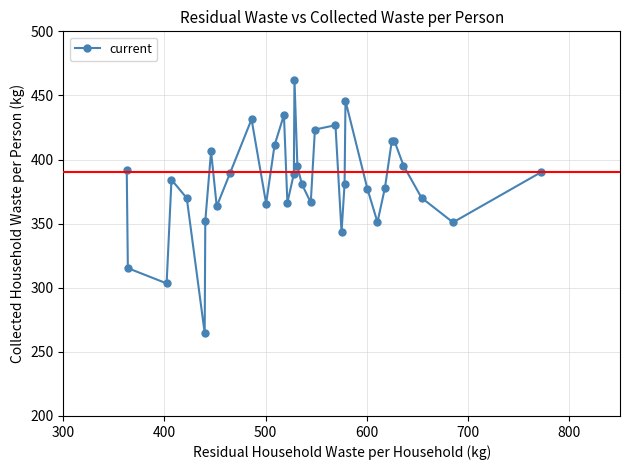

What is the maximum value shown in the chart?

462.2